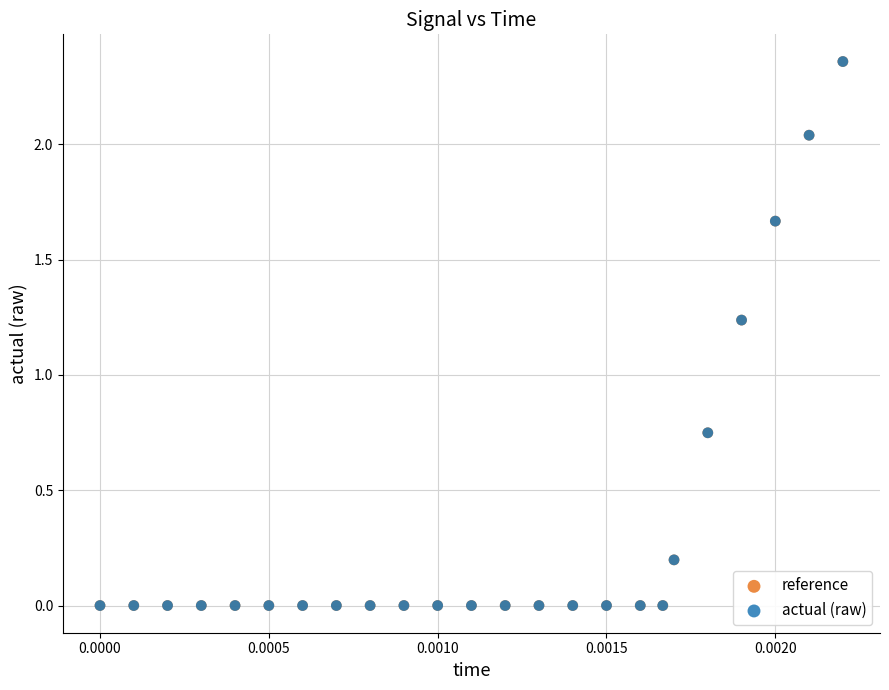

What are all the series names shown in the legend?

reference, actual (raw)